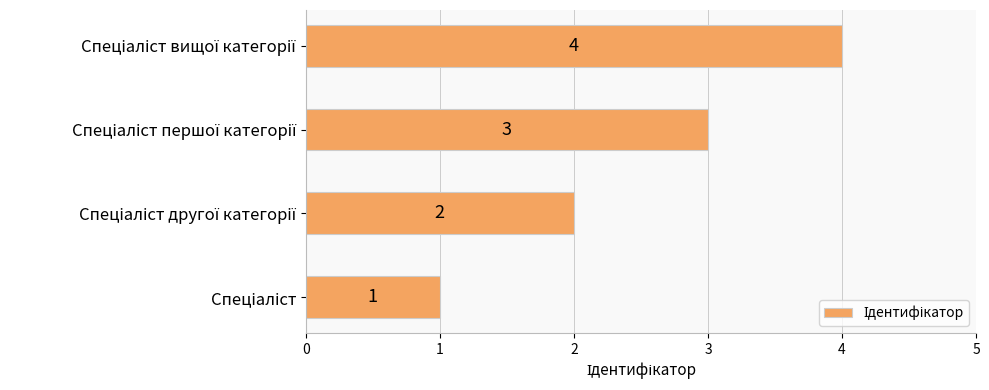

How many data points does each series have?

4